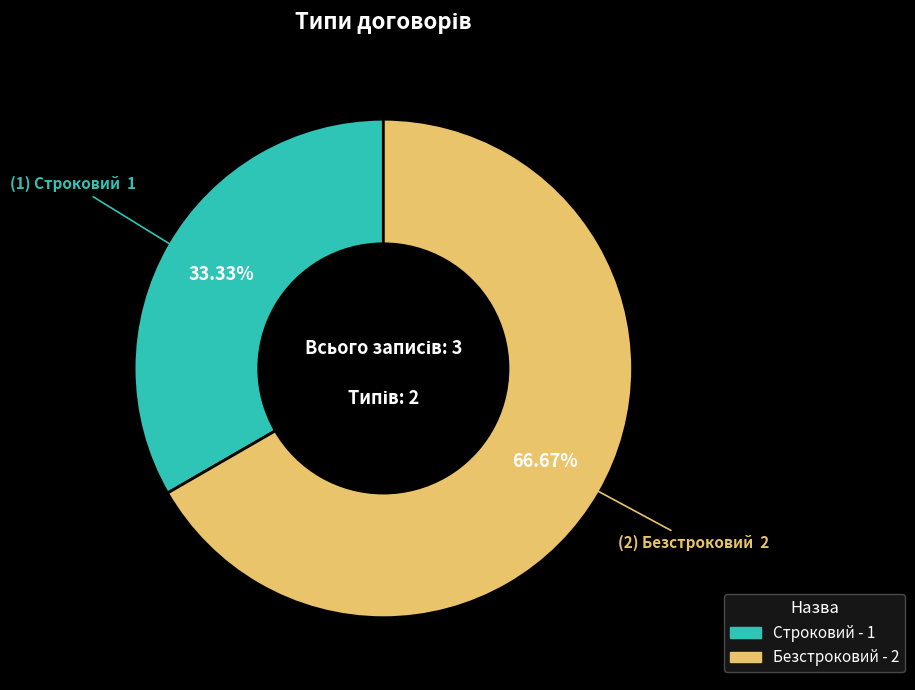

Count the number of slices in the pie.

2